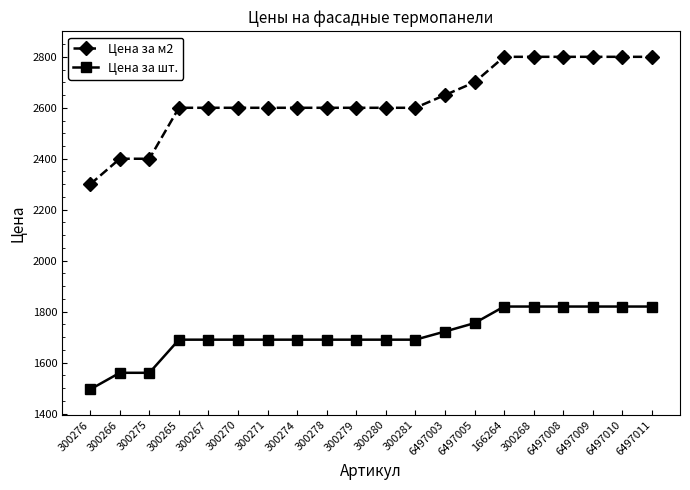

True or false: Цена за м2 and Цена за шт. intersect in this chart.

False